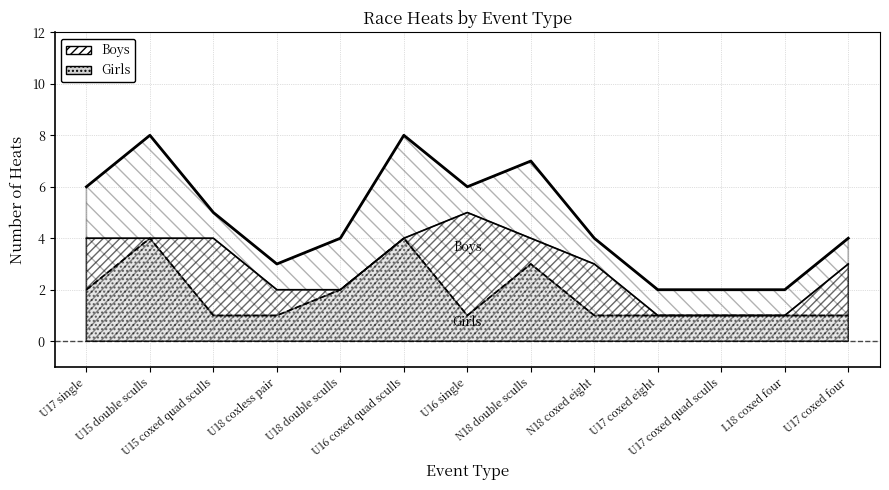

How many data points in Girls are above 1?

5